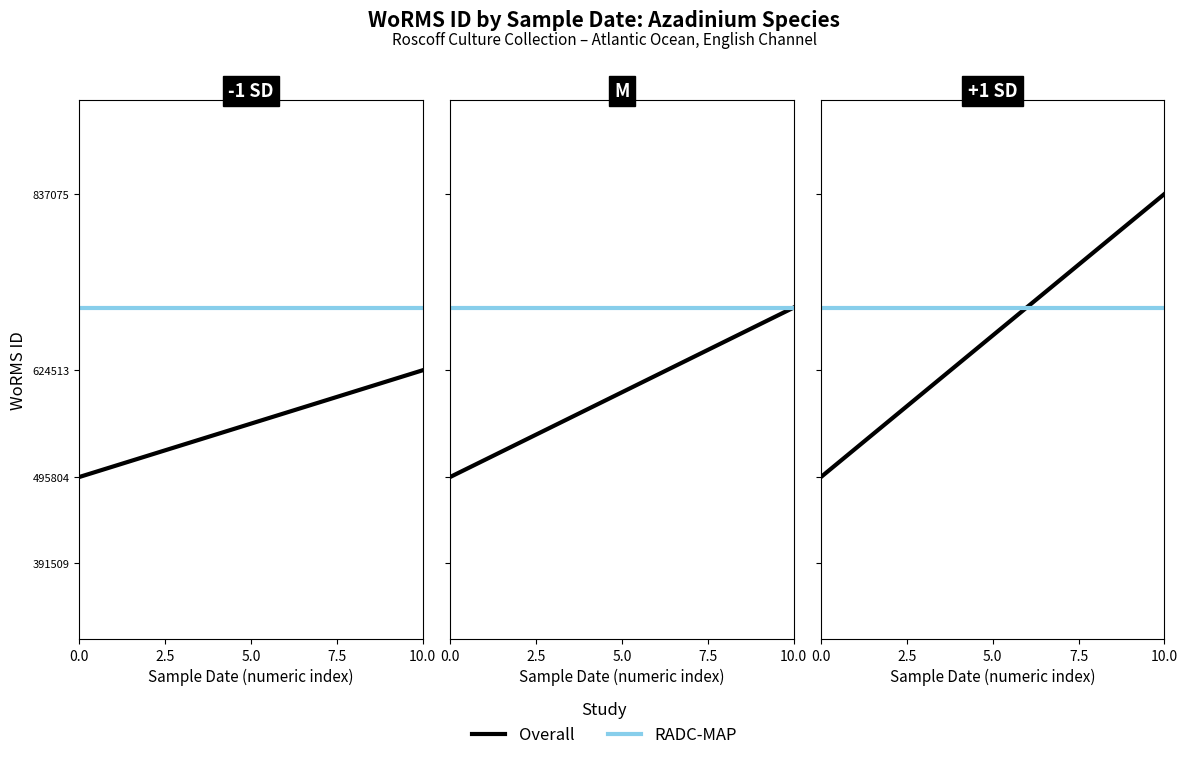

Which has a higher value, 10.0 or 0.0?

10.0